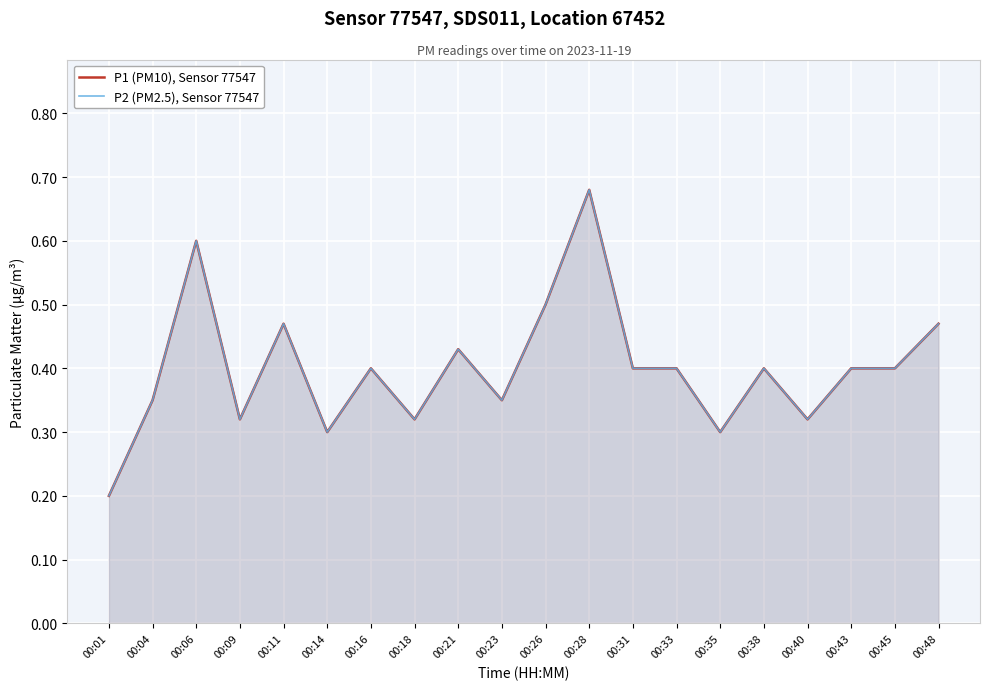

What is the minimum value shown in the chart?

0.2